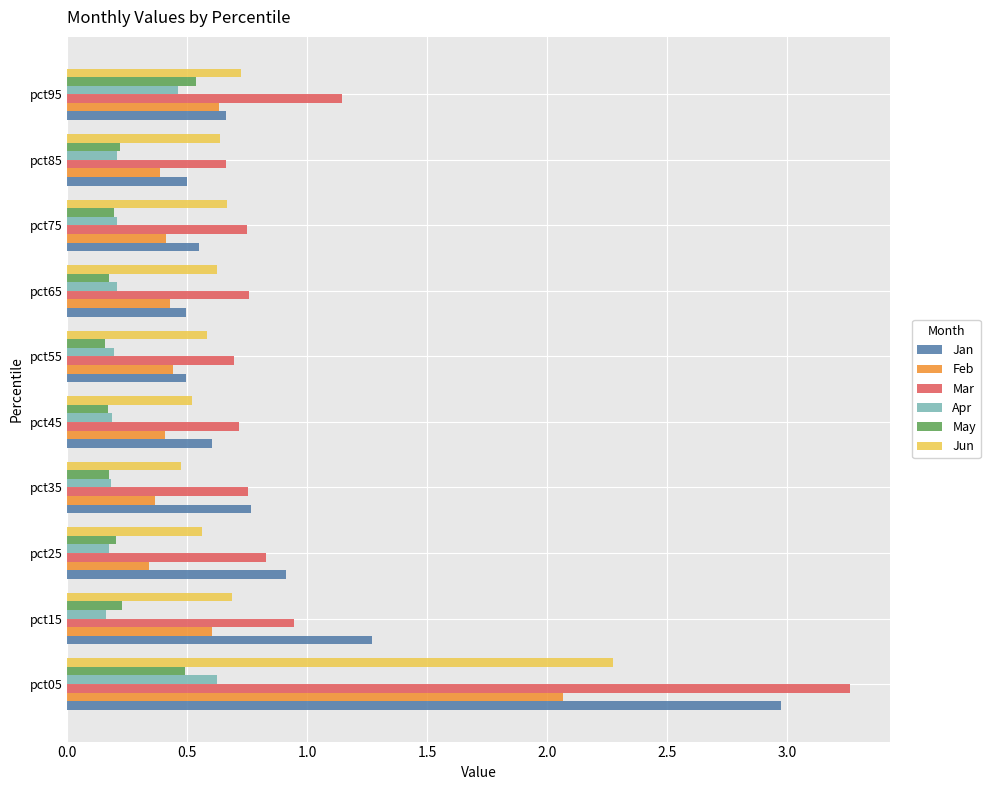

Which series has the largest range (max minus min)?

Mar